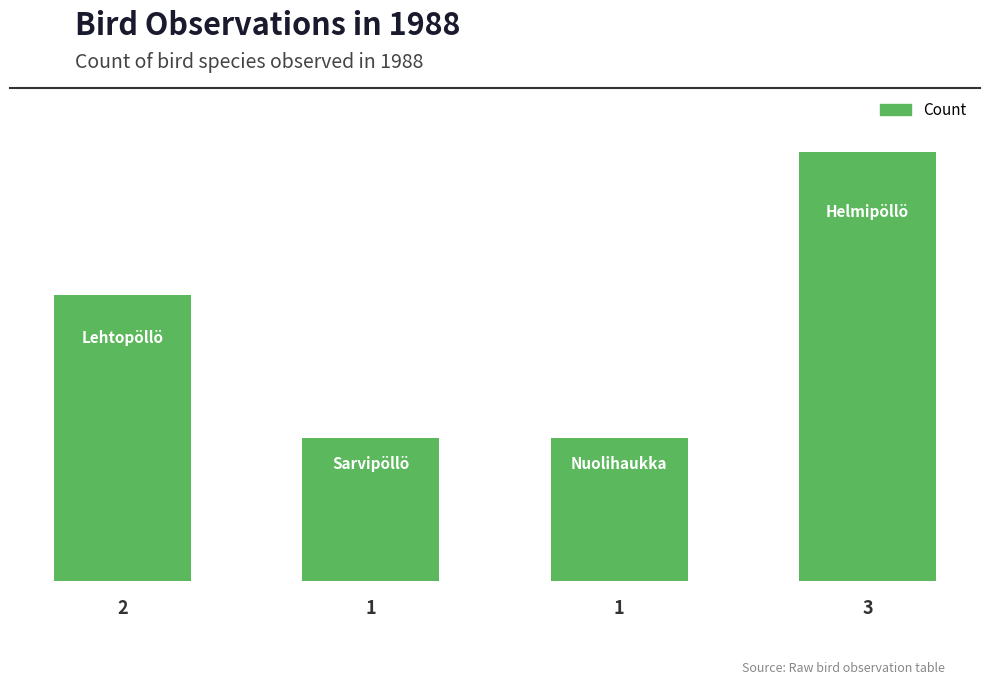

What is the label of the 1st bar from the left?

0.0